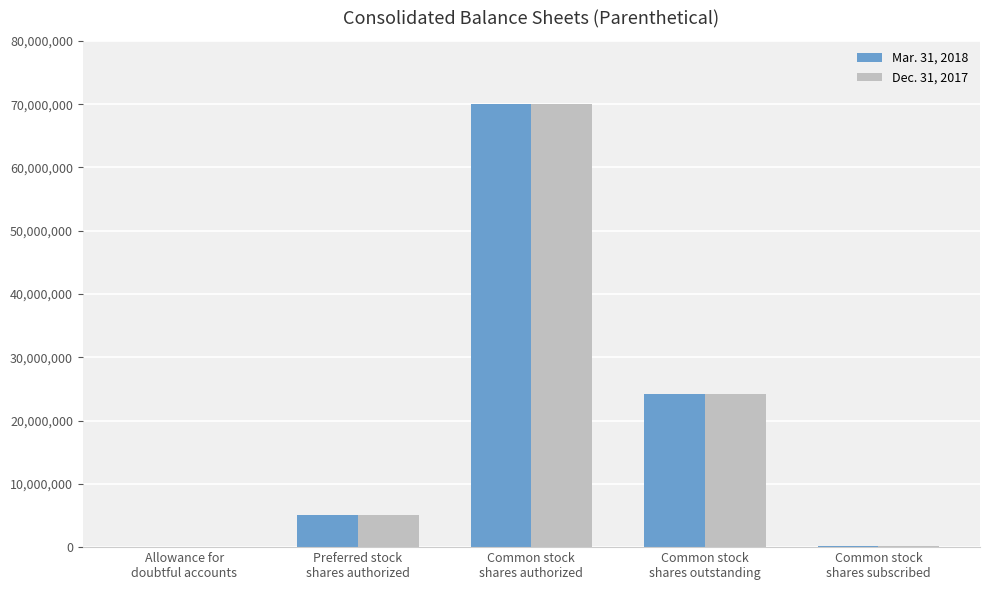

What is the sum of the Mar. 31, 2018 values at Common stock
shares authorized and Common stock
shares outstanding?

94200953